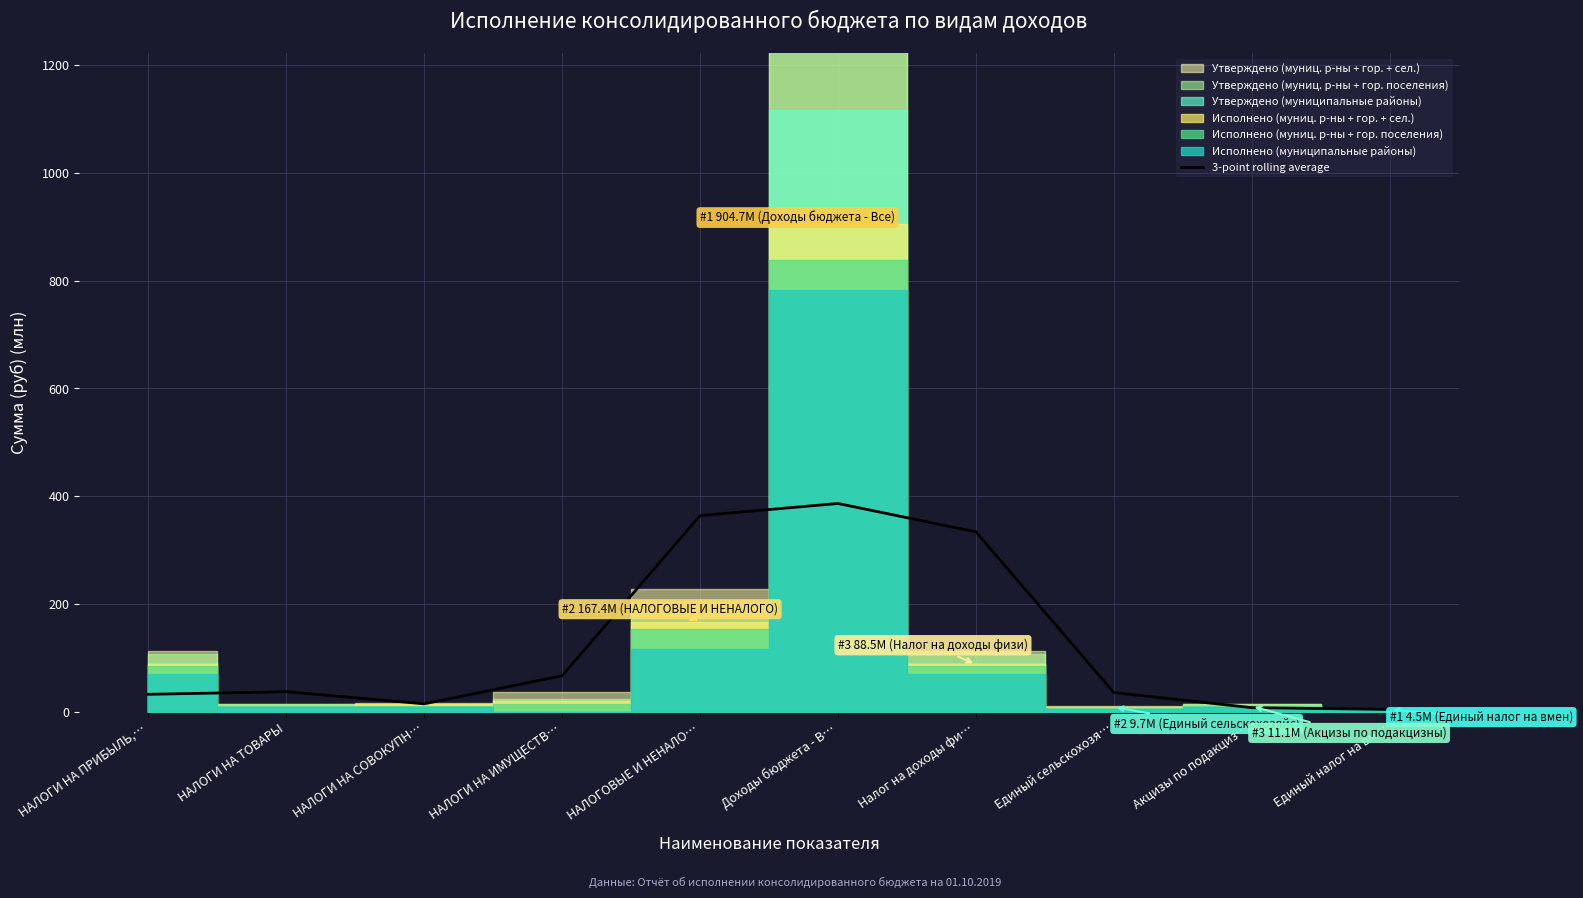

What is the label of the 9th point from the left?

Акцизы по подакциз…